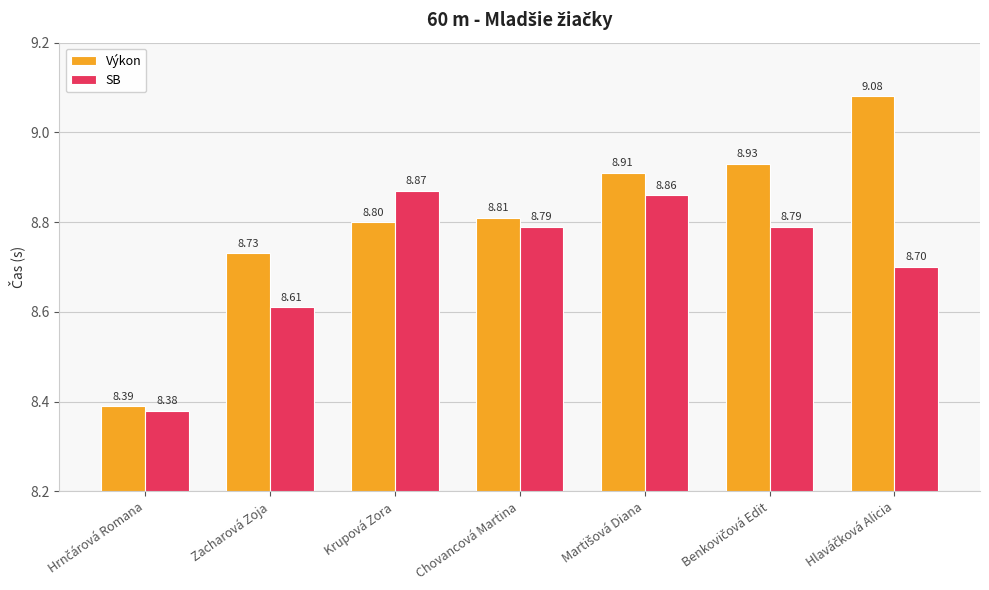

Reading right to left, transcribe all the data shown in this chart.

Výkon: 9.1	8.9	8.9	8.8	8.8	8.7	8.4
SB: 8.7	8.8	8.9	8.8	8.9	8.6	8.4